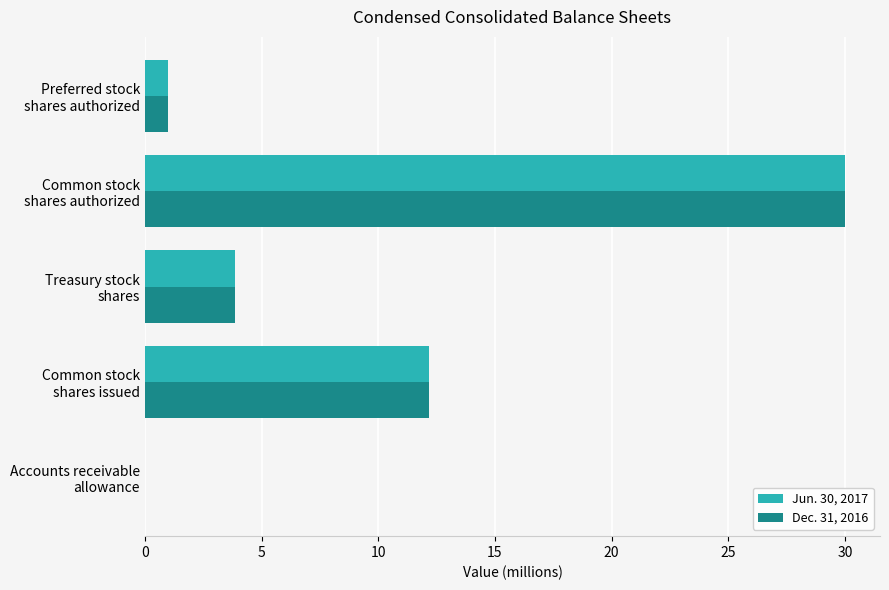

What is the sum of all Dec. 31, 2016 values?

47.0